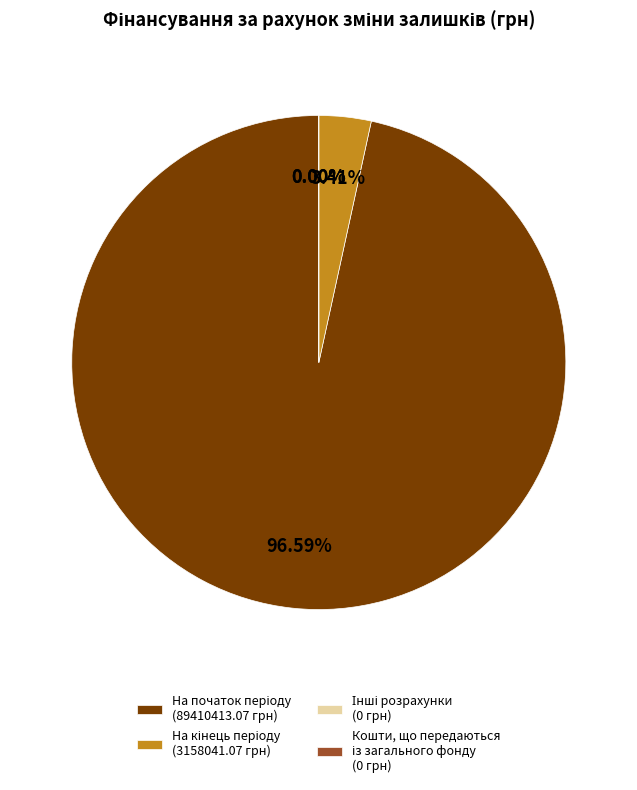

Which slice is the largest?

На початок періоду
(89410413.07 грн)